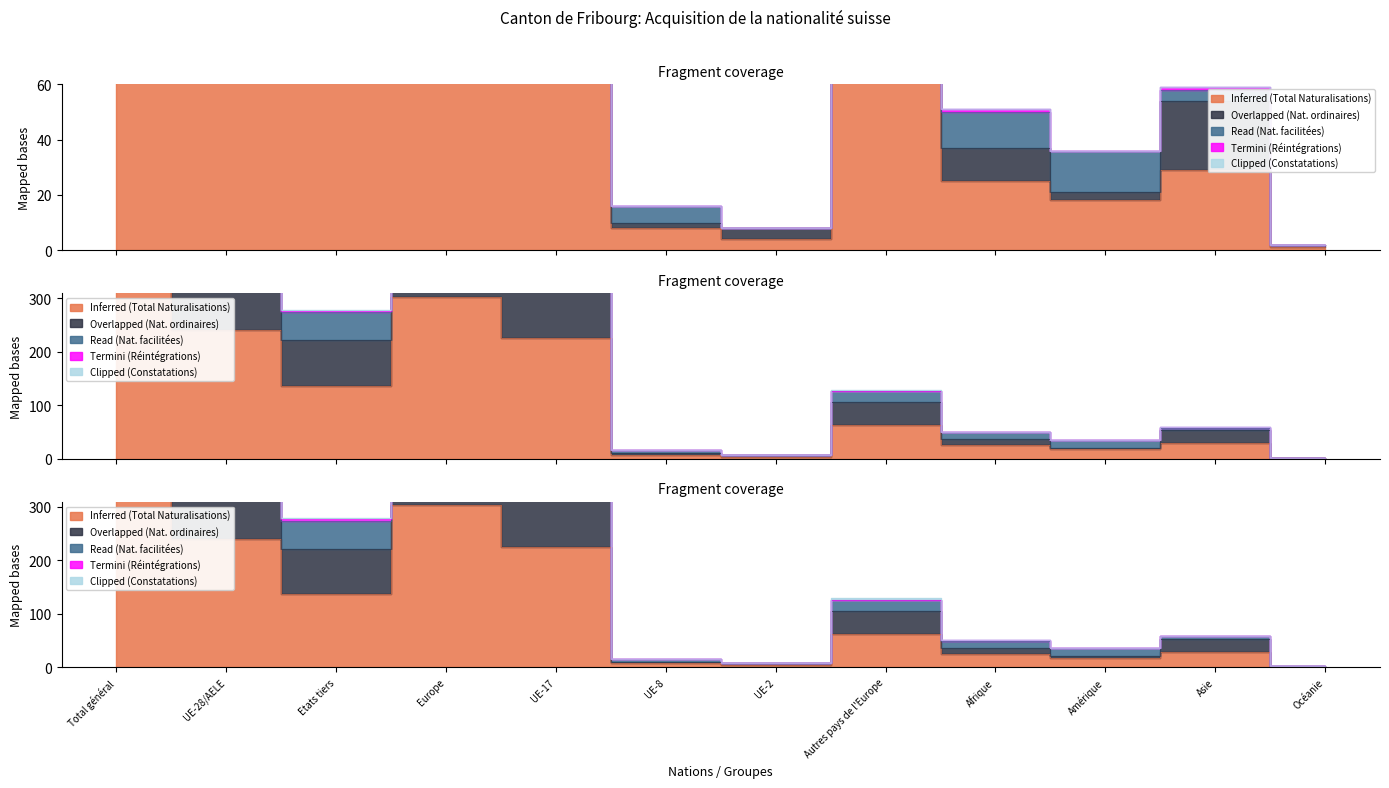

True or false: Inferred (Total Naturalisations) and Overlapped (Nat. ordinaires) intersect in this chart.

False